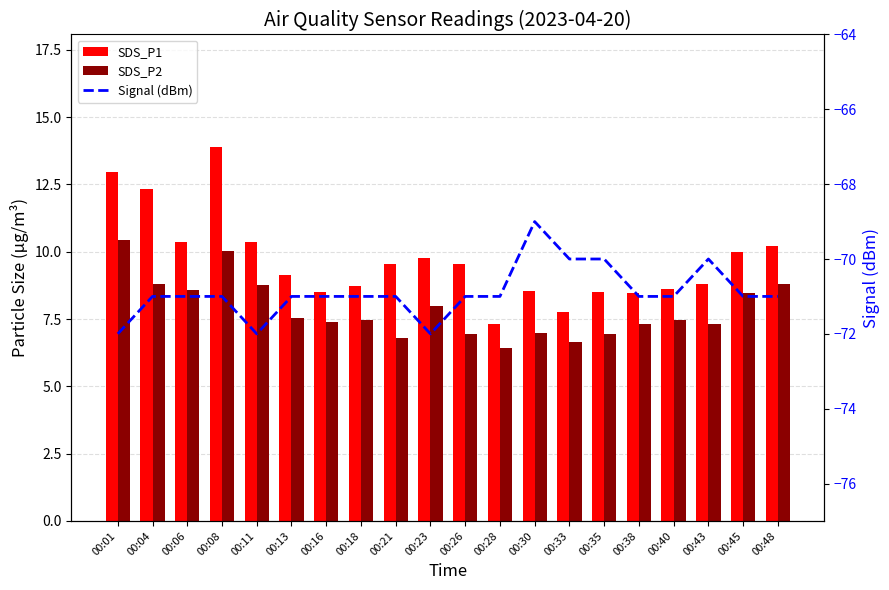

List the series in order of their peak value, lowest first.

Signal (dBm), SDS_P2, SDS_P1